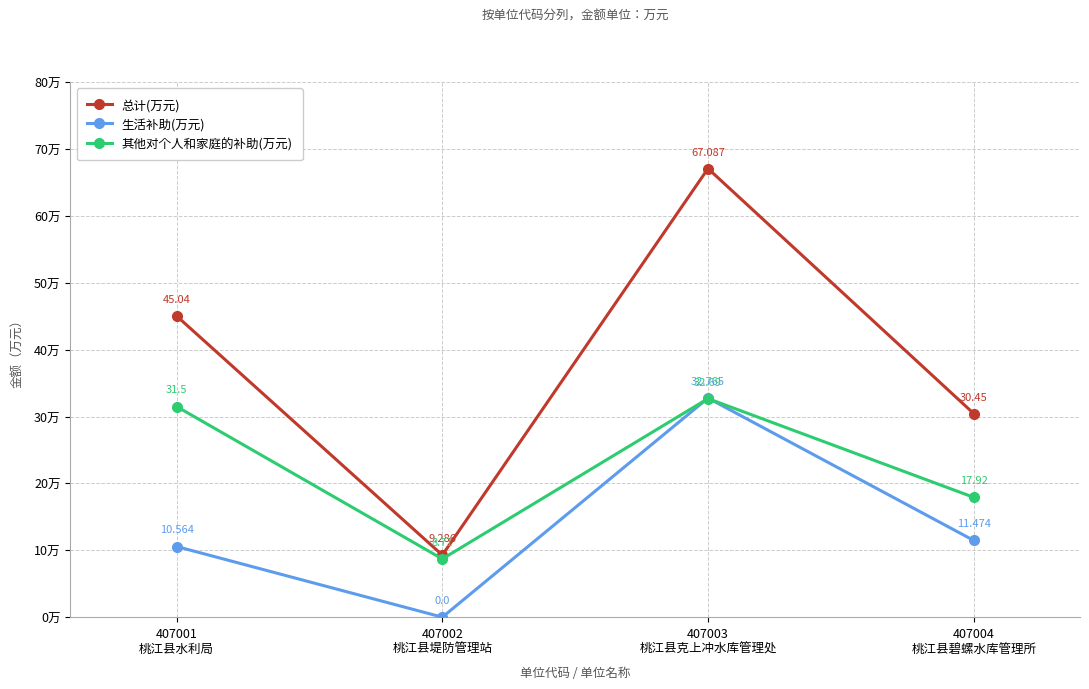

The 其他对个人和家庭的补助(万元) series shows 8.7 at 407002
桃江县堤防管理站. True or false?

True